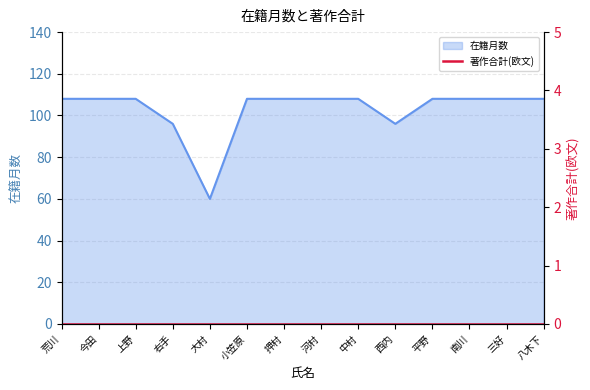

Rank the categories by value from lowest to highest.

大村, 右手, 西内, 荒川, 今田, 上野, 小笠原, 押村, 河村, 中村, 平野, 南川, 三好, 八木下